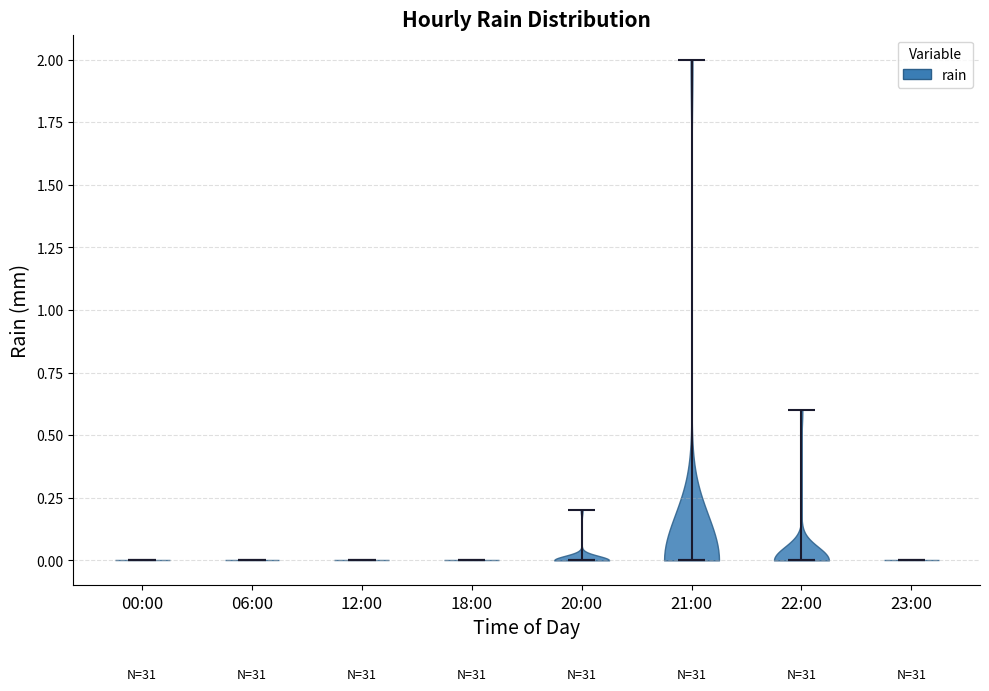

What is the lowest point the violin for 22:00 reaches on the y-axis? The values are not printed on the chart, so give them approximately, as read against the axis.

0.0